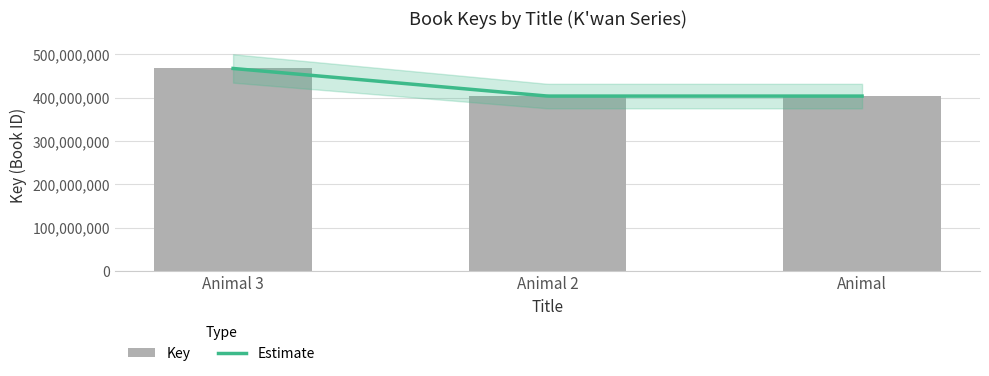

At which label does the data first exceed 403303710?

Animal 3